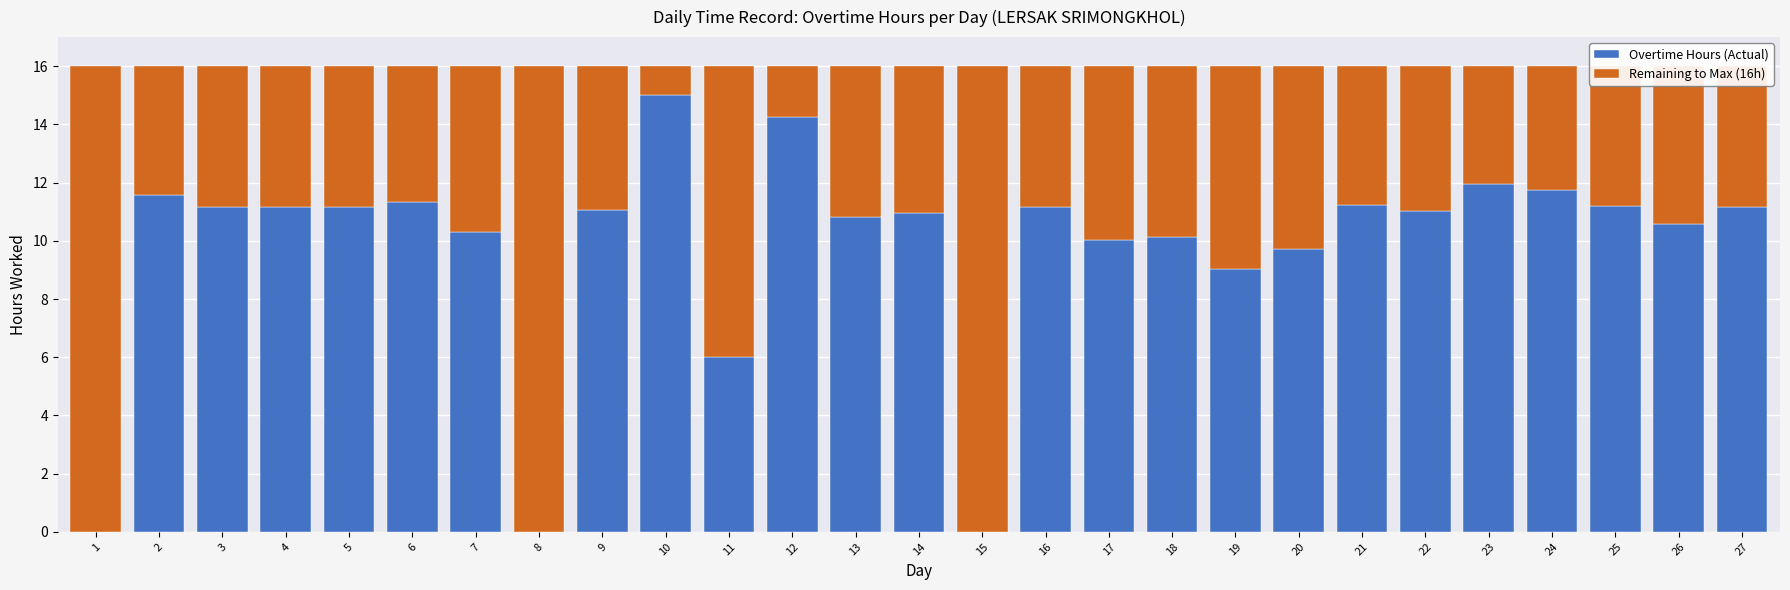

What is the approximate value of Overtime Hours (Actual) at 19?

9.0